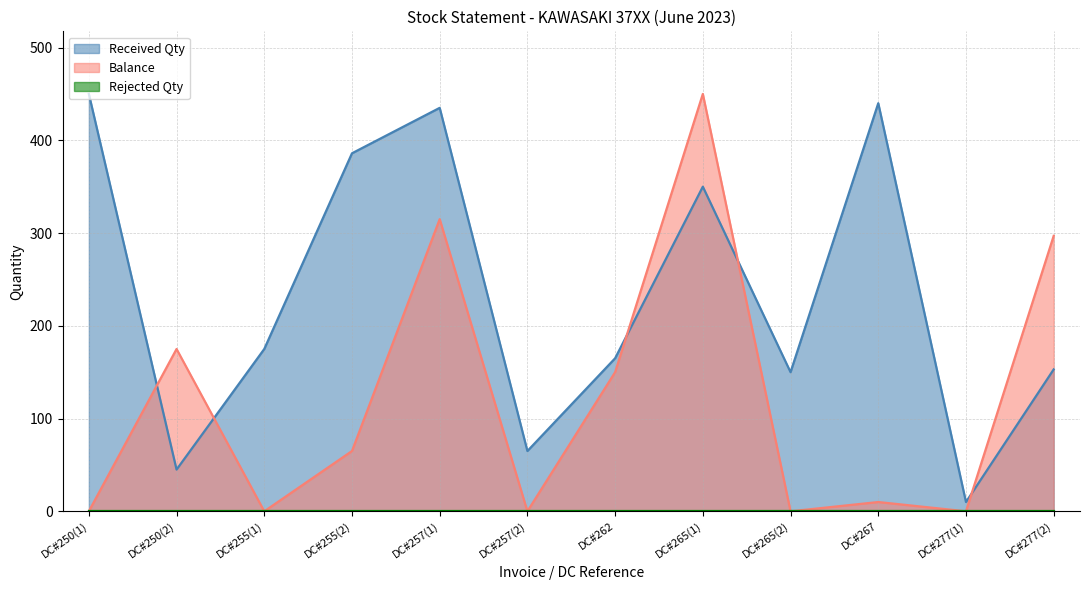

Between DC#262 and DC#265(1), which series saw the biggest shift?

Balance